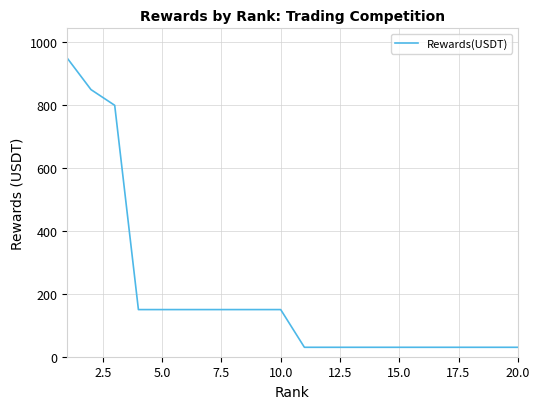

What is the smallest value displayed?

30